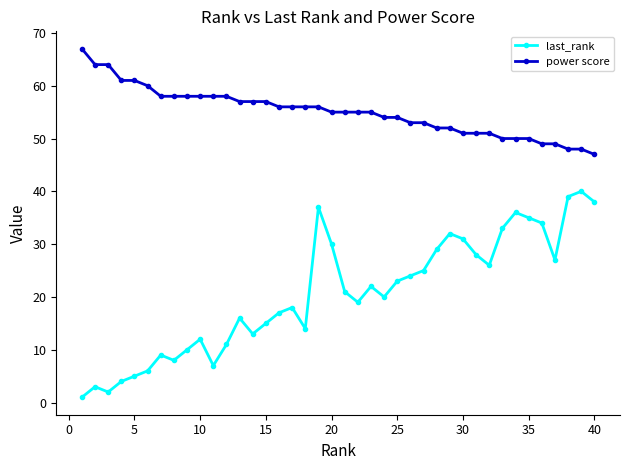

What is the maximum value shown in the chart?

67